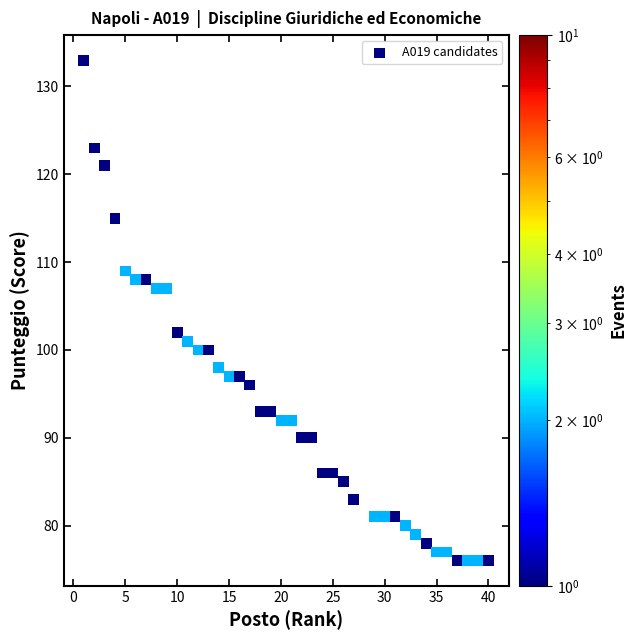

What is the range of X values (max minus min)?

39